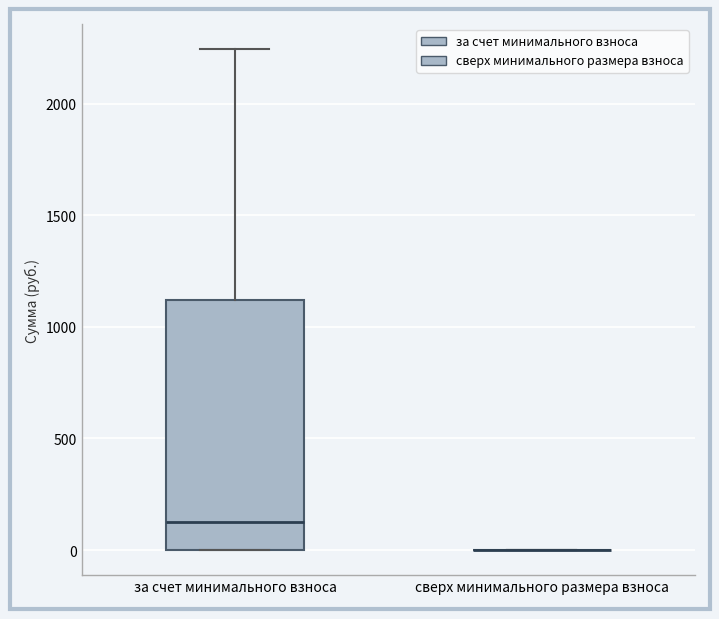

Where is the lower edge of the box for за счет минимального взноса on the y-axis? The values are not printed on the chart, so give them approximately, as read against the axis.

0